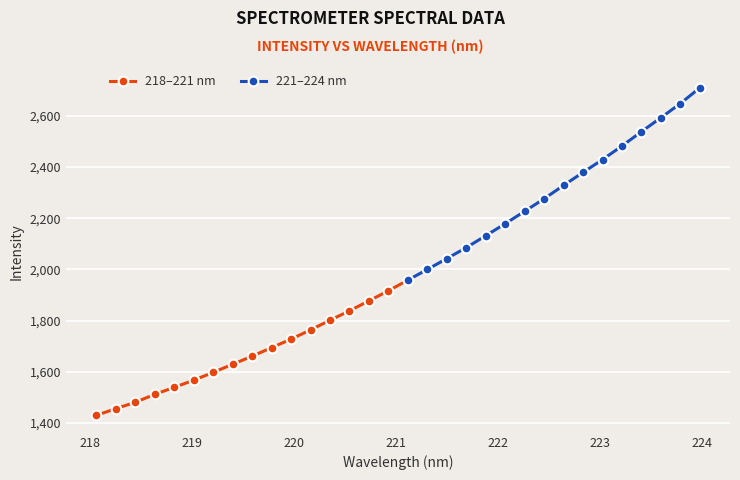

Reading left to right, what are all the values shown in this chart?

1429.3	1455.7	1480.5	1511.6	1538.8	1566.9	1597.4	1629.1	1660.9	1694.2	1727.4	1763.6	1801.5	1838.1	1877.3	1916.5	1958.3	2000.0	2042.5	2085.3	2132.0	2178.8	2227.4	2276.4	2328.7	2379.4	2429.5	2482.6	2538.6	2593.1	2648.4	2709.8